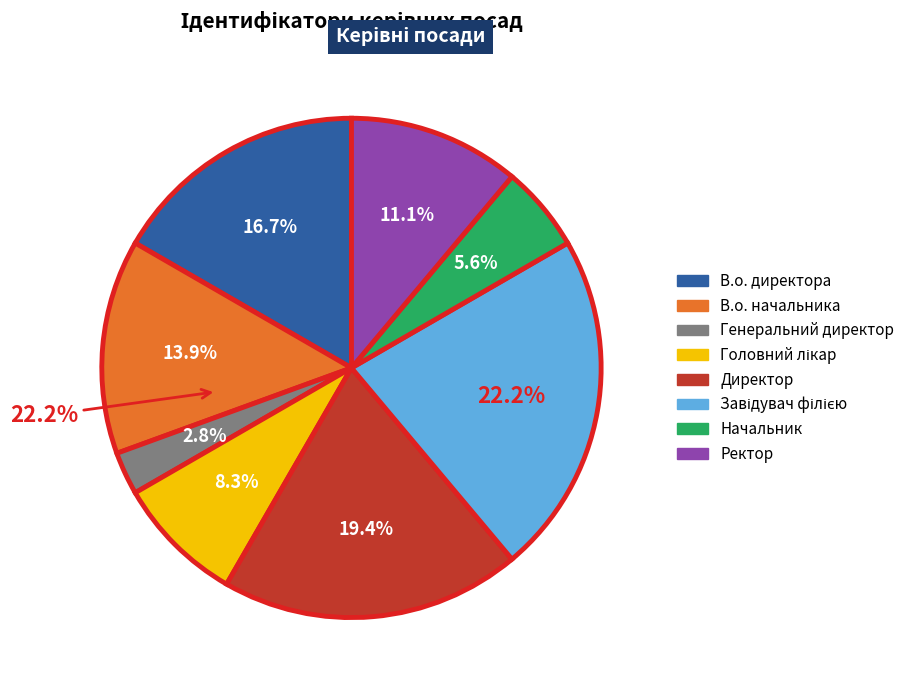

Rank the categories by value from lowest to highest.

Генеральний директор, Начальник, Головний лікар, Ректор, В.о. начальника, В.о. директора, Директор, Завідувач філією